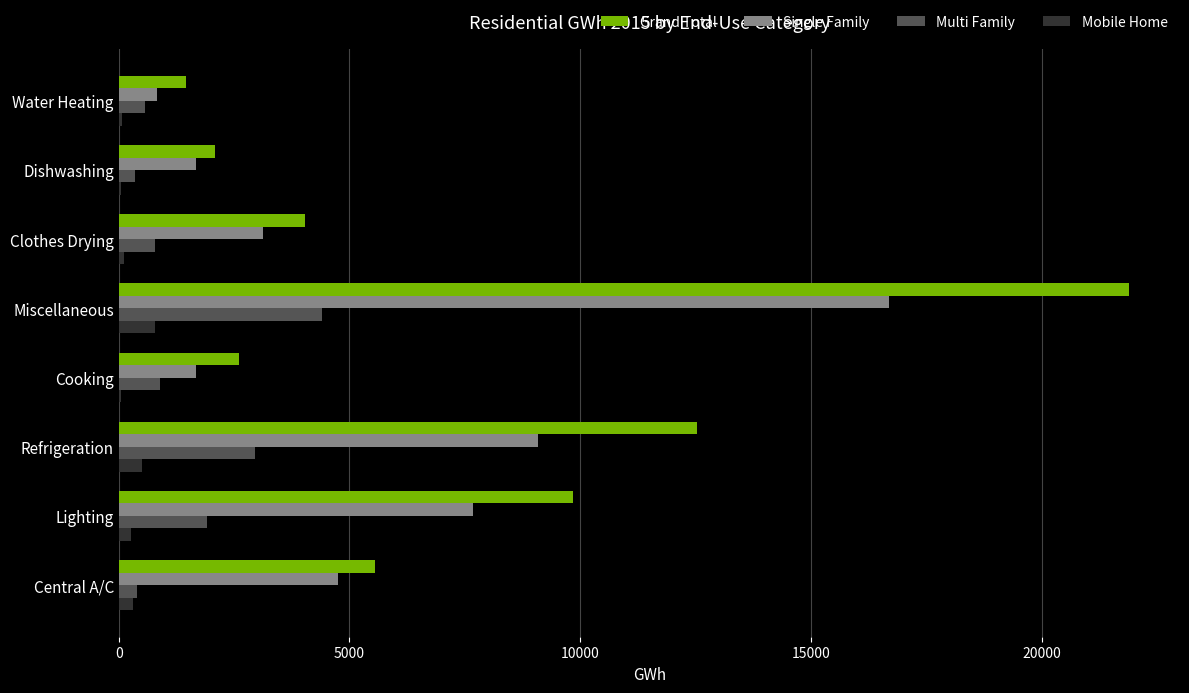

What is the sum of all Multi Family values?

12274.1